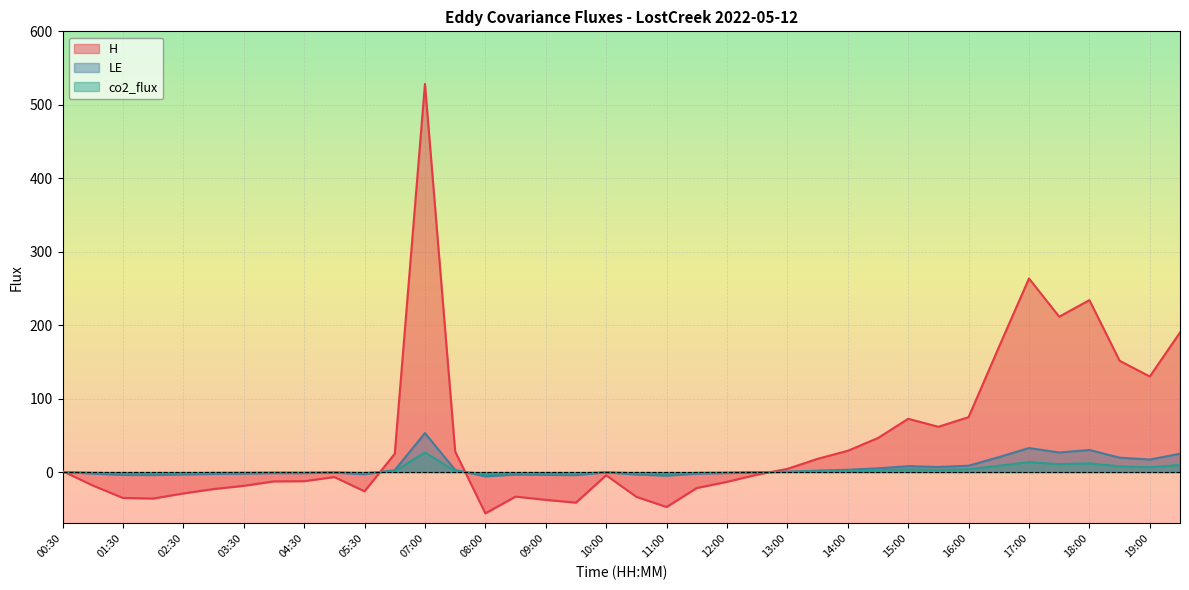

What is the total value across all series at 06:00?

28.7